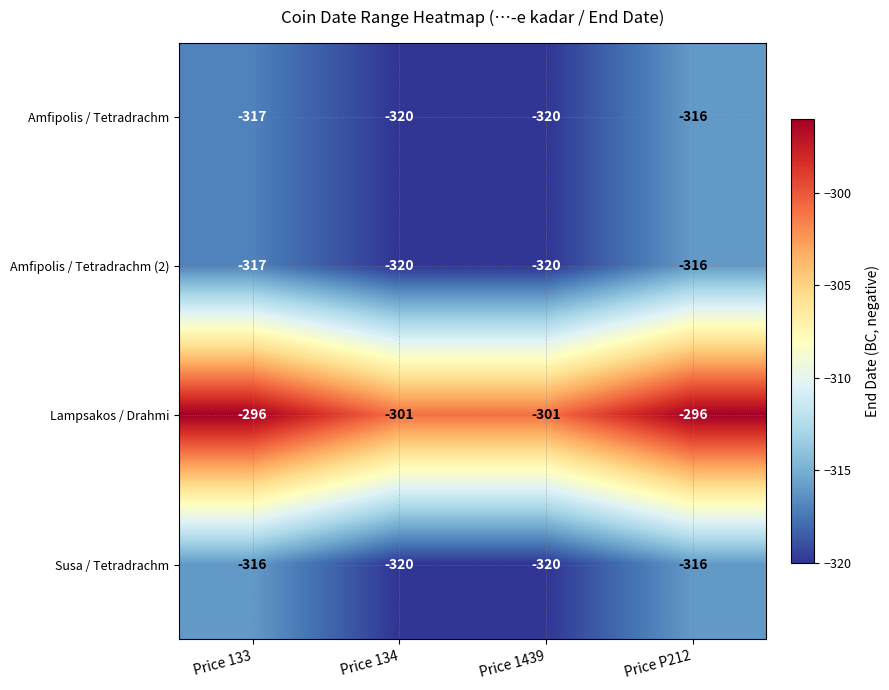

What is the difference between the maximum and second lowest values in the Amfipolis / Tetradrachm series?

4